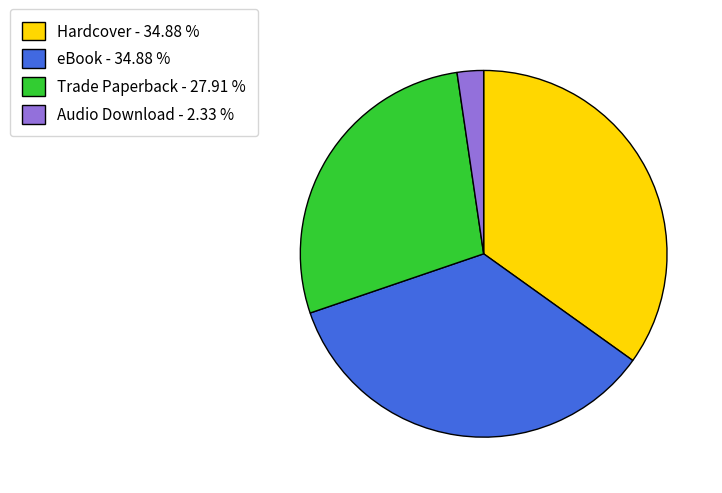

Combined, do eBook and Trade Paperback account for over 50%?

Yes